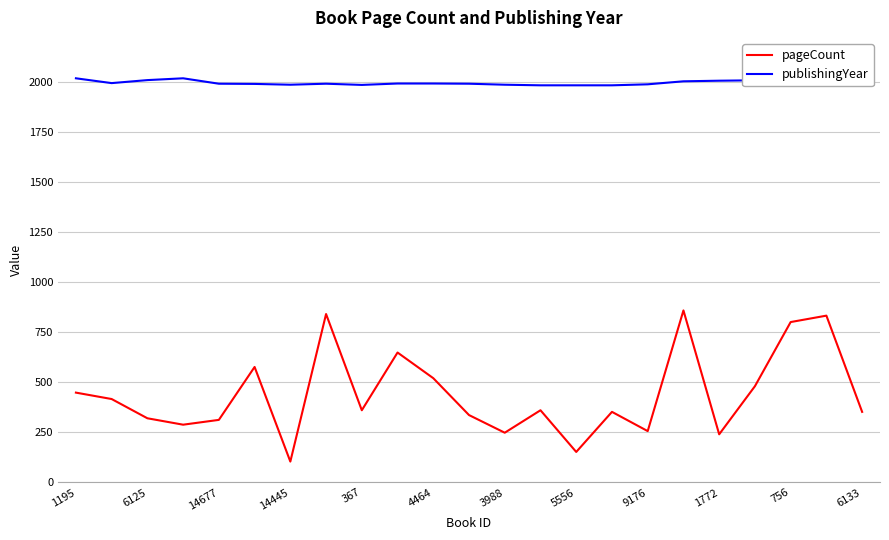

True or false: publishingYear and pageCount cross at least once.

False